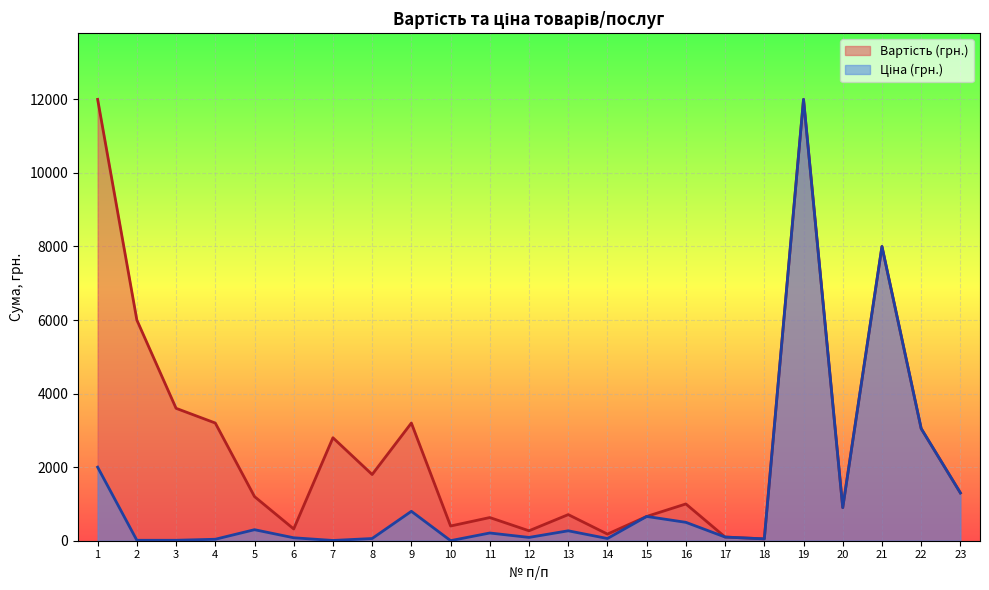

What is the value of the Вартість (грн.) point at the 6th from the left?

320